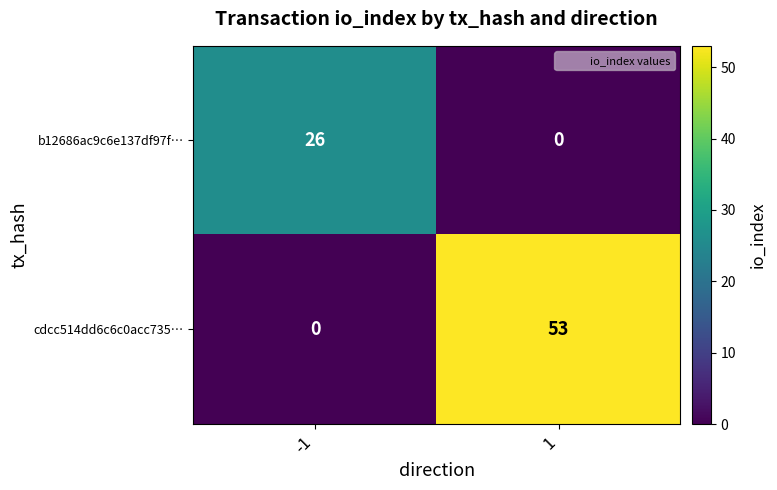

Rank the series by their average value, from lowest to highest.

b12686ac9c6e137df97f…, cdcc514dd6c6c0acc735…